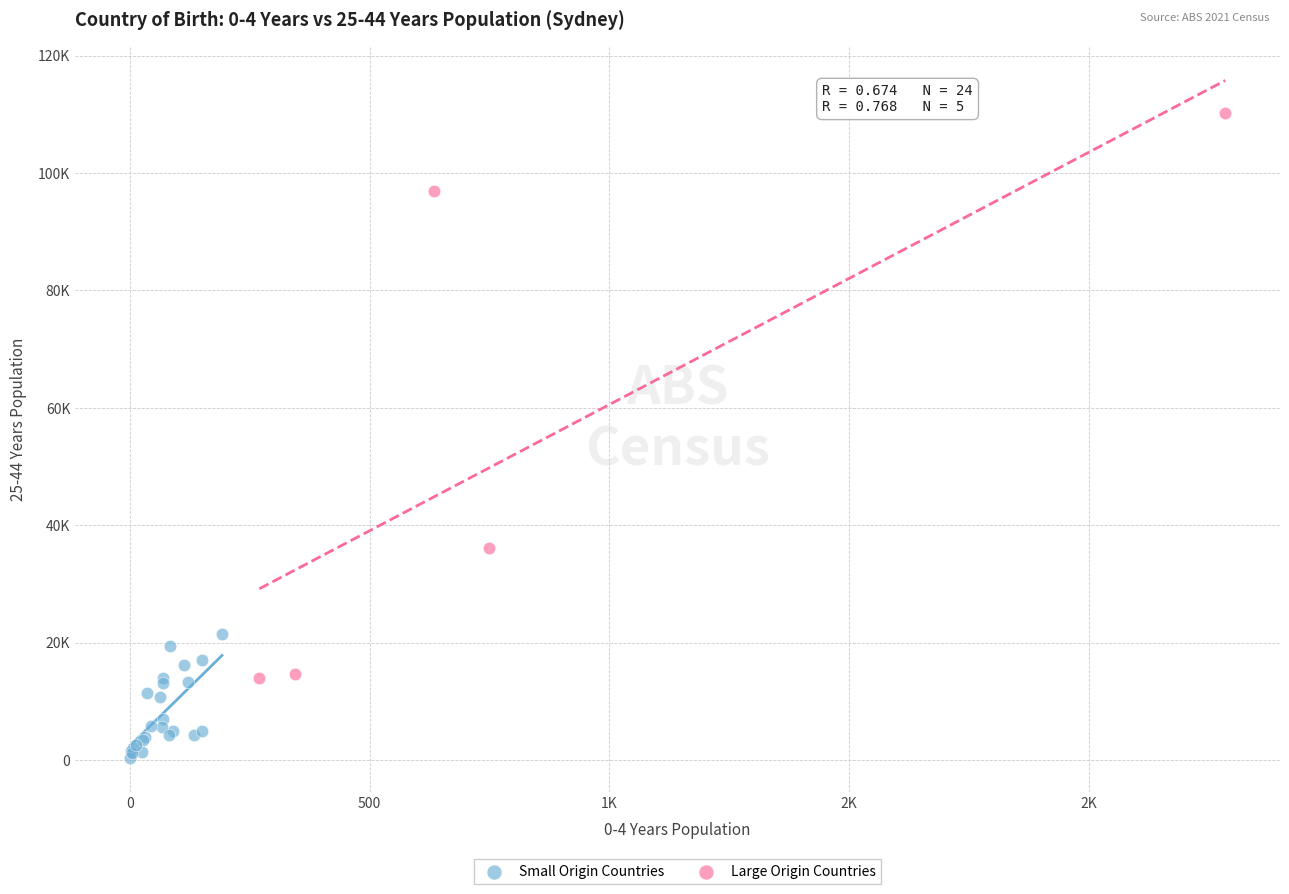

Which series has the widest spread of Y values?

Large Origin Countries